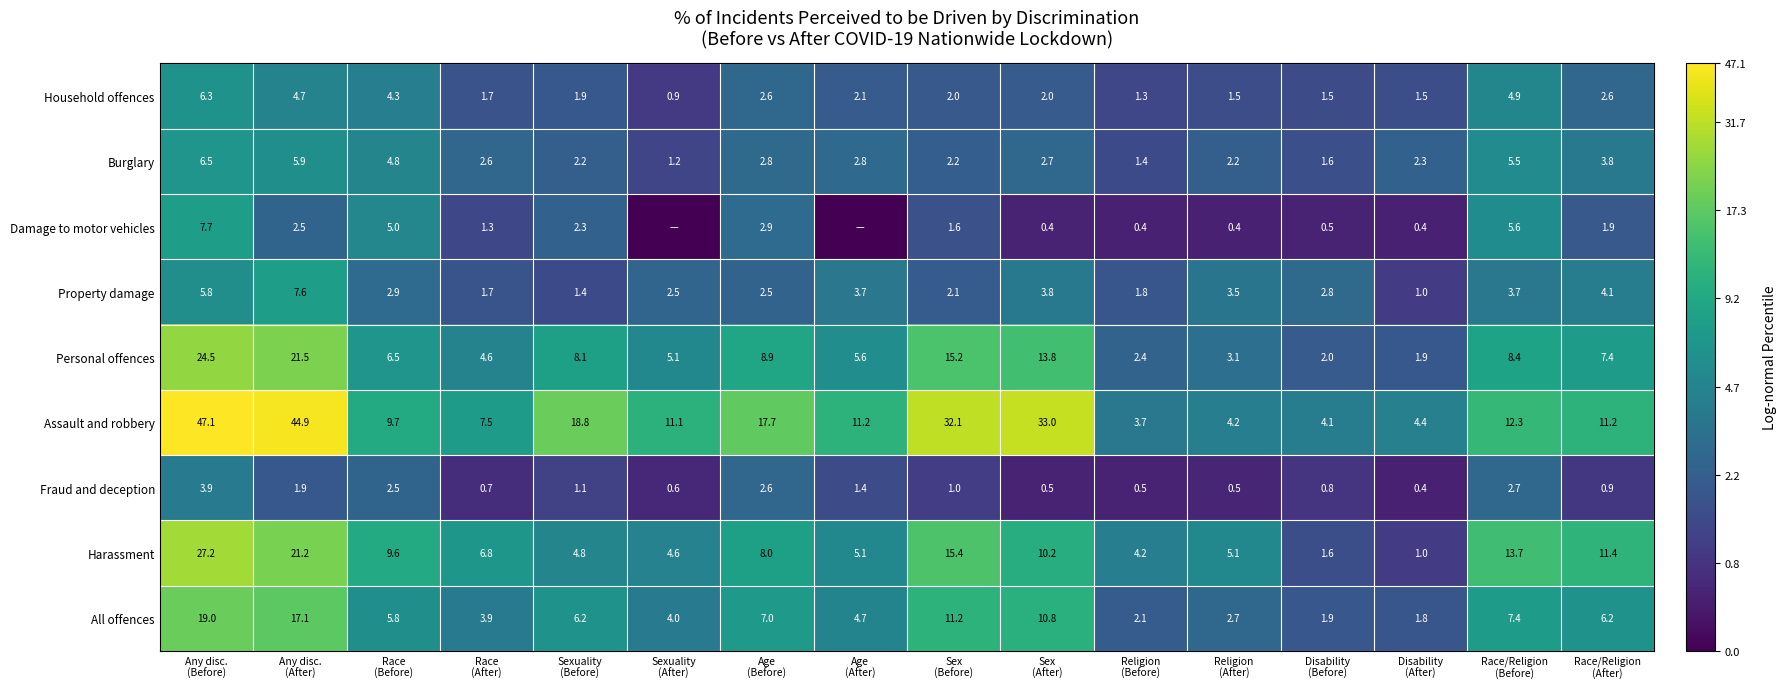

How many categories are shown in the chart?

16